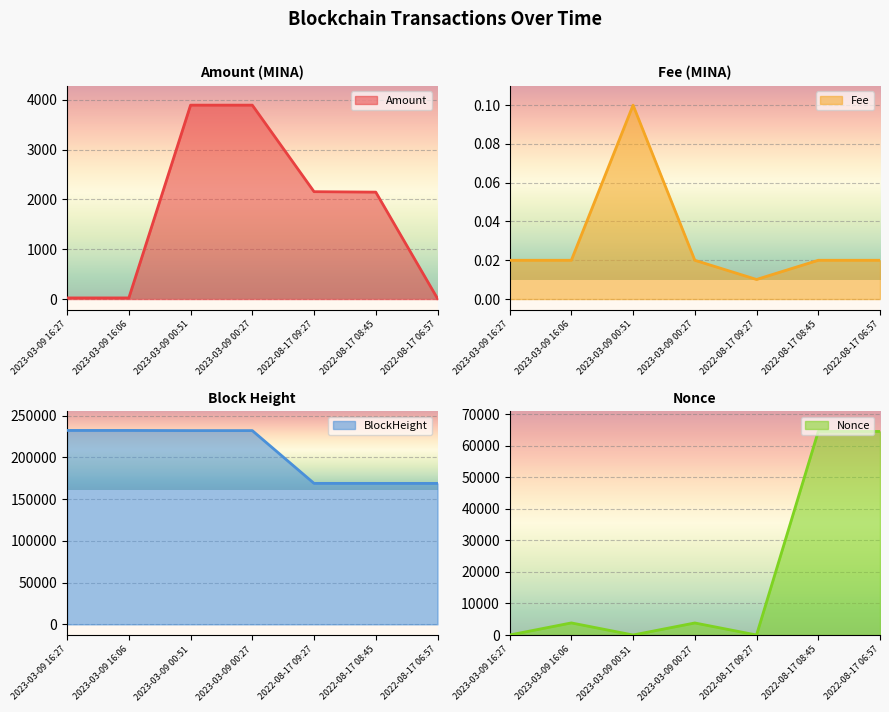

At which category is the sum across all series the highest?

2023-03-09 00:27